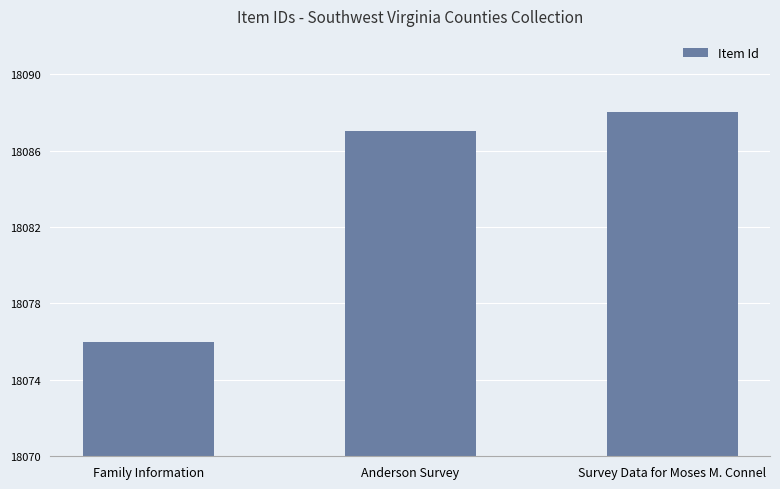

What is the label of the 2nd bar from the right?

Anderson Survey